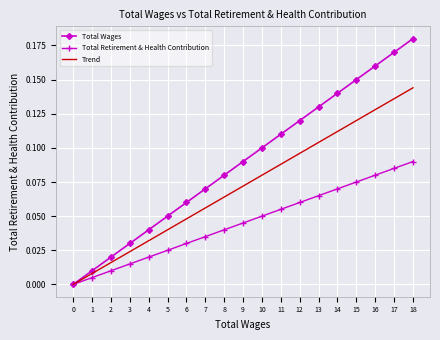

What is the total value across all series at 17?

0.4